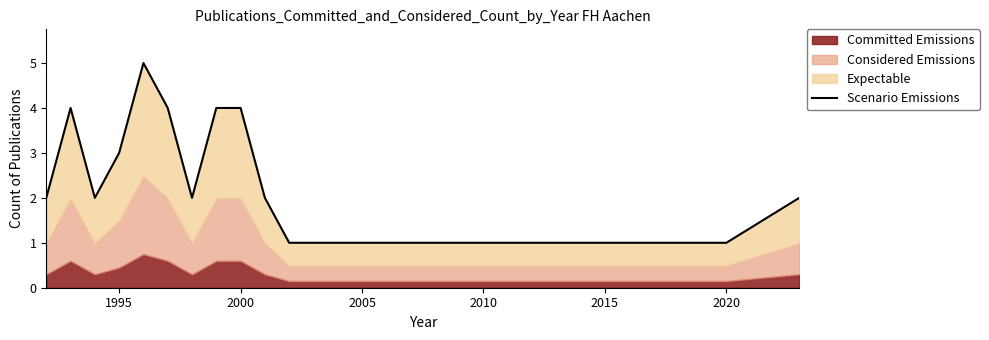

How many interior local valleys (lower than both neighbors) does the data have?

2